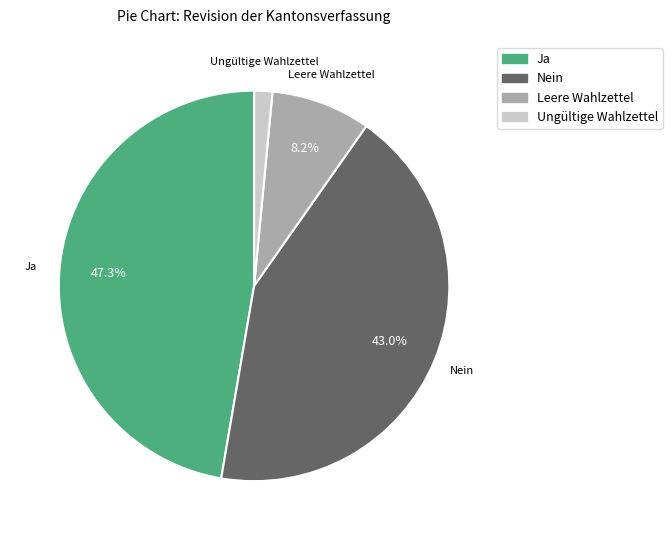

What is the smallest slice in the pie chart?

Ungültige Wahlzettel